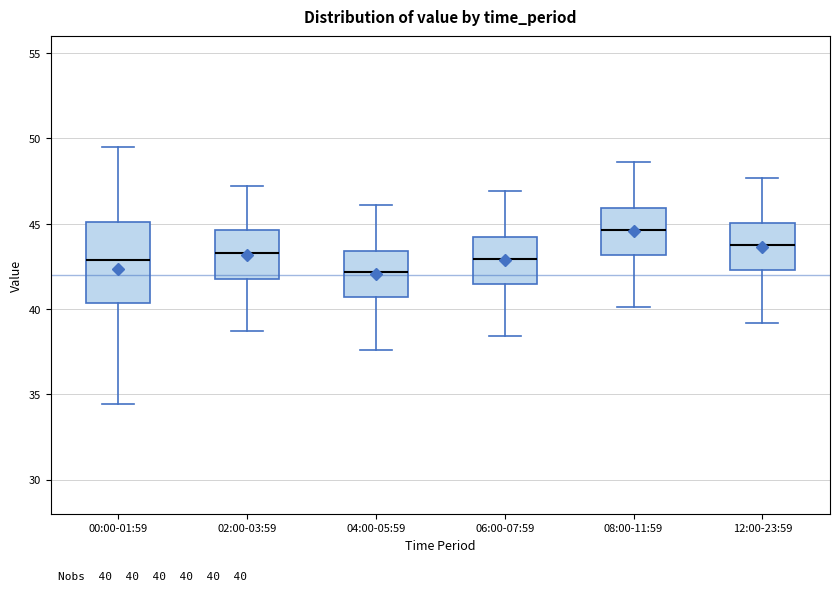

Which box has the highest median line?

08:00-11:59